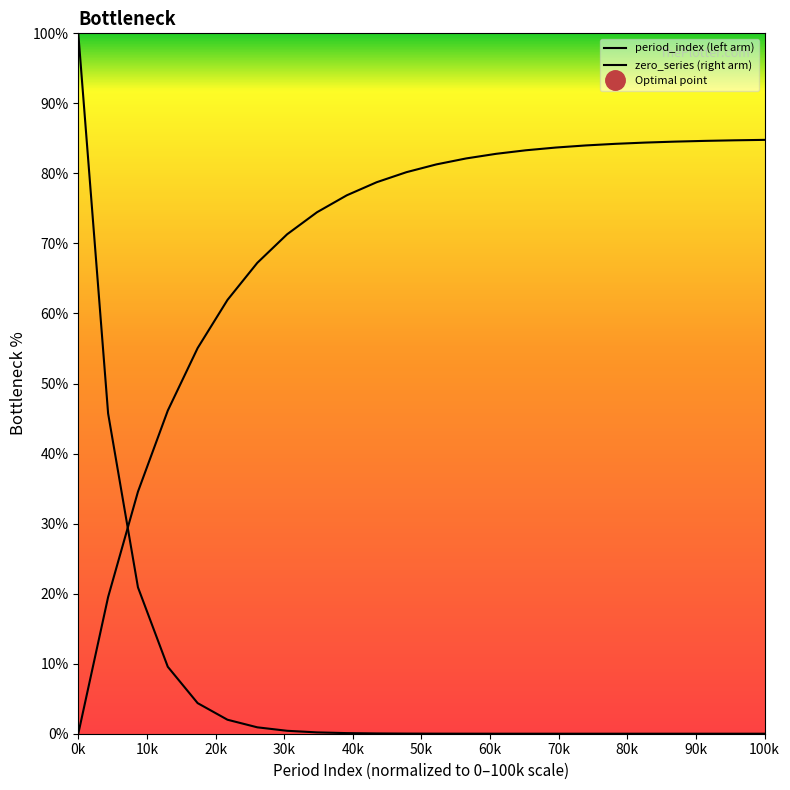

What is the average value of the zero_series (right arm) series?

69.6